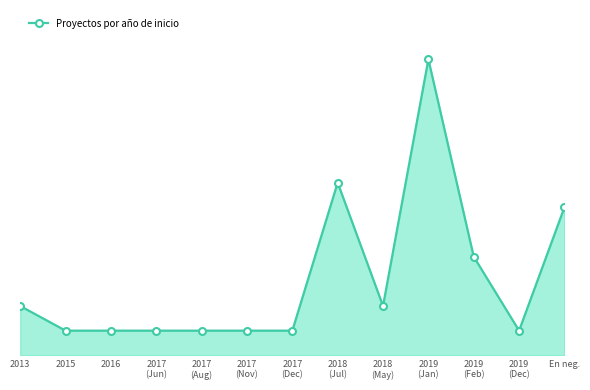

What is the greatest value displayed?

12